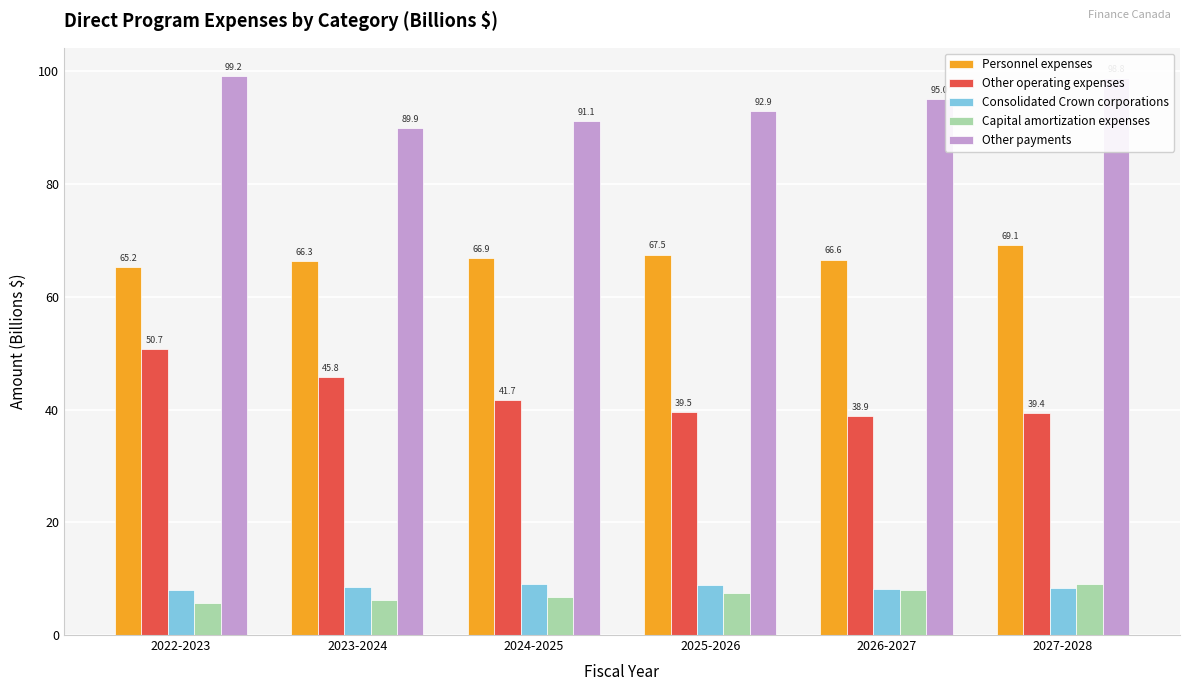

What is the label of the 3rd bar from the left?

2024-2025